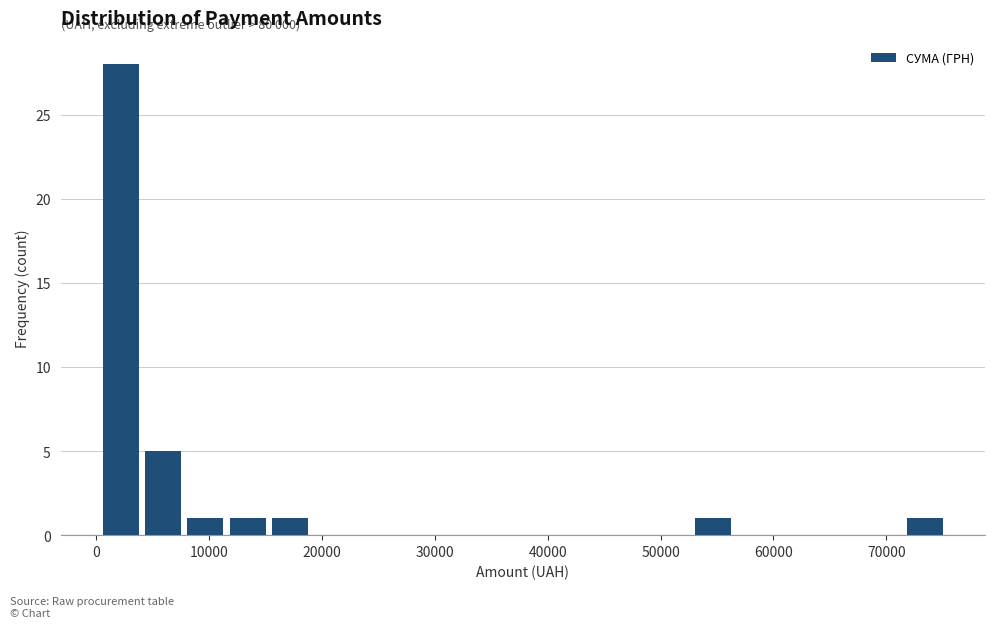

Read against the x-axis, roughly where is the centre of the tallest bar?

2000